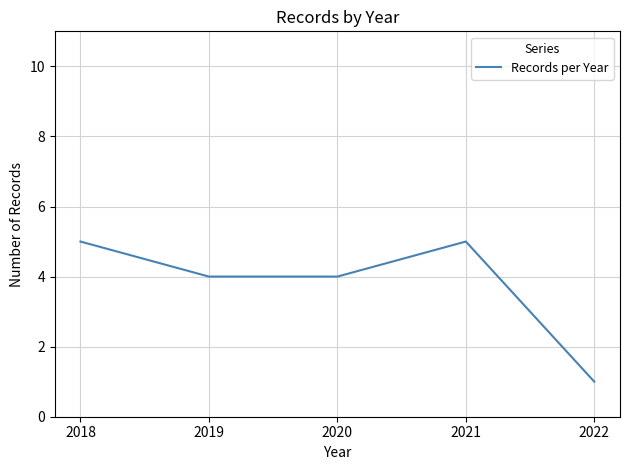

True or false: the data shows 4 at 2020.

True